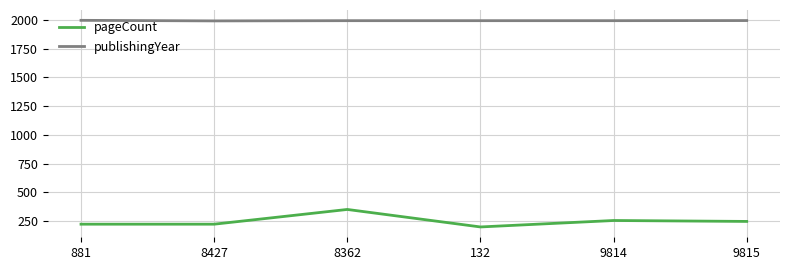

Which series has the largest range (max minus min)?

pageCount